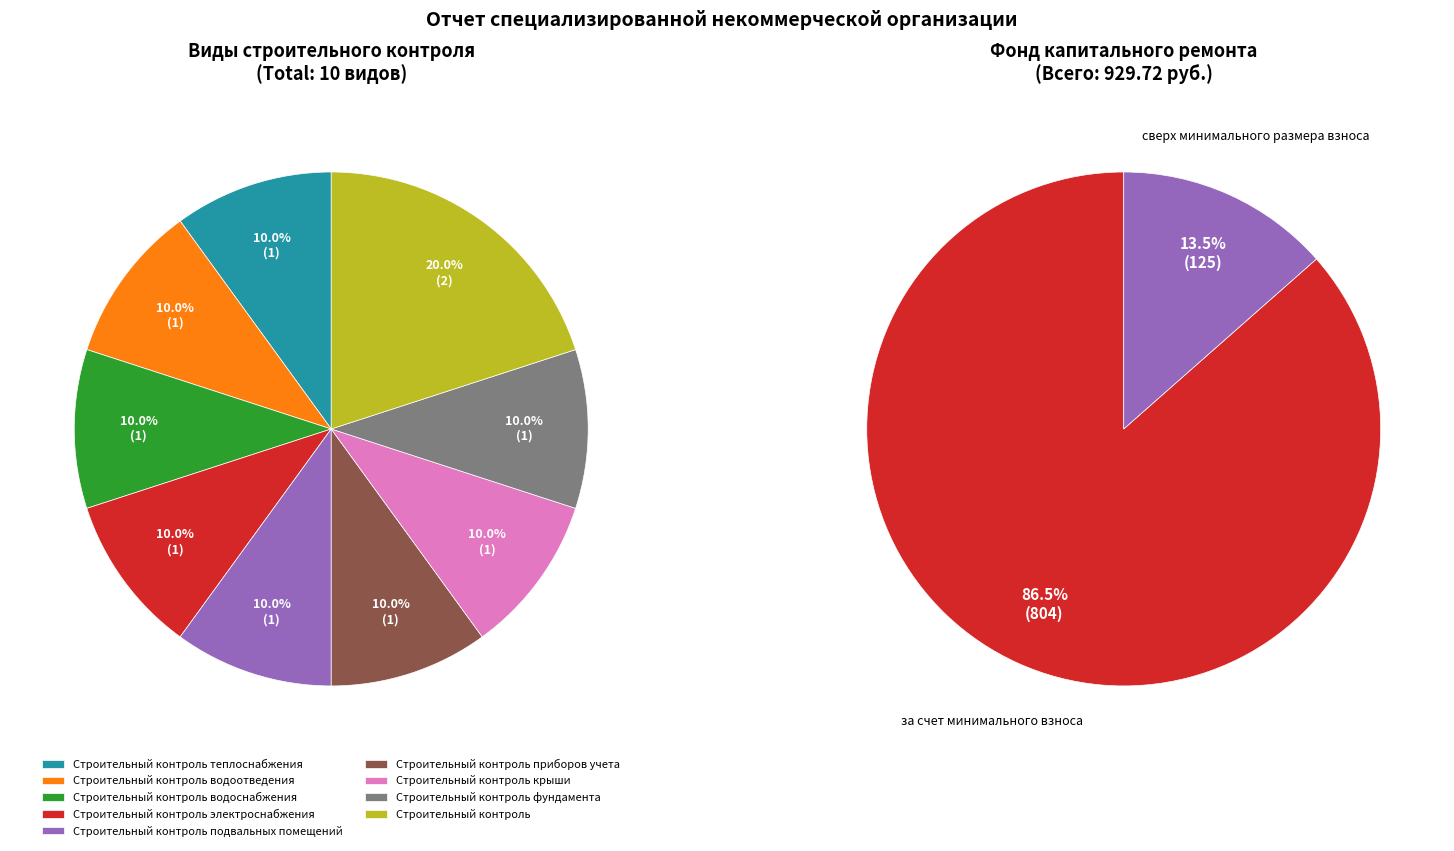

Does Строительный контроль подвальных помещений represent more than half of the total?

No